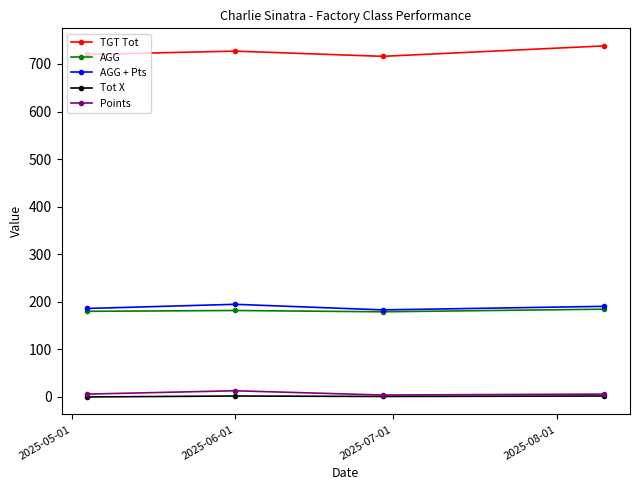

At how many categories does at least one series exceed 620?

4